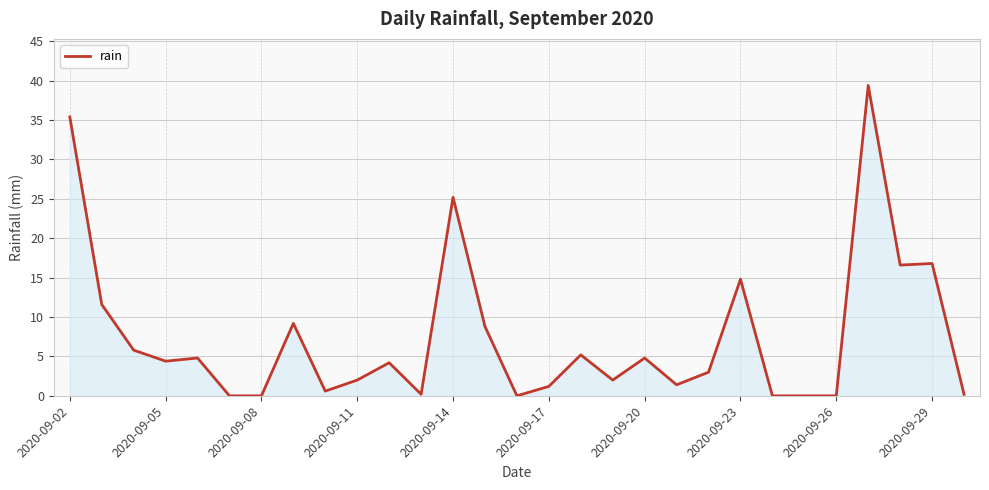

What is the greatest value displayed?

39.4